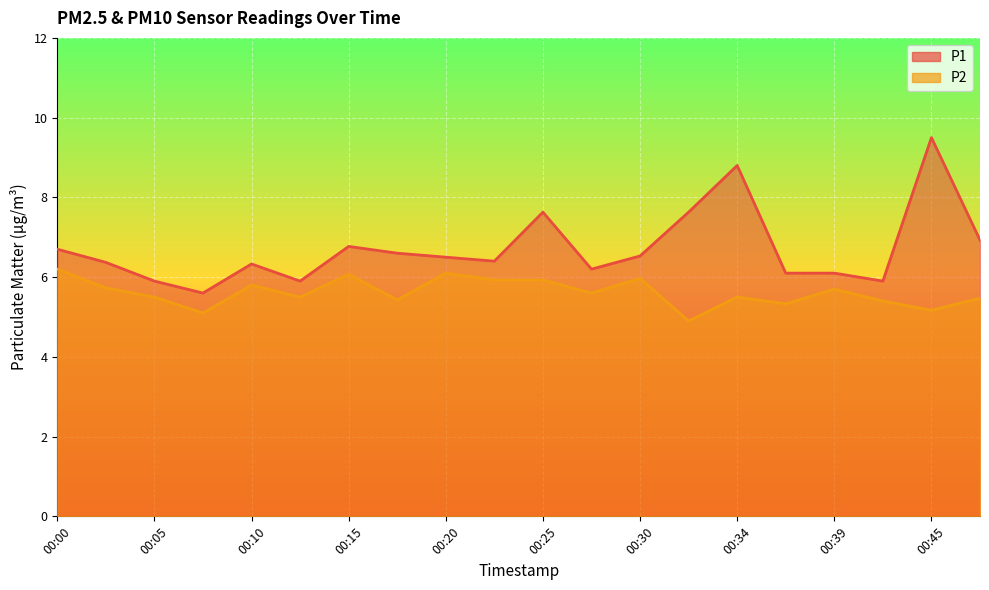

True or false: P2 has a value of 5.2 at 00:45.

True